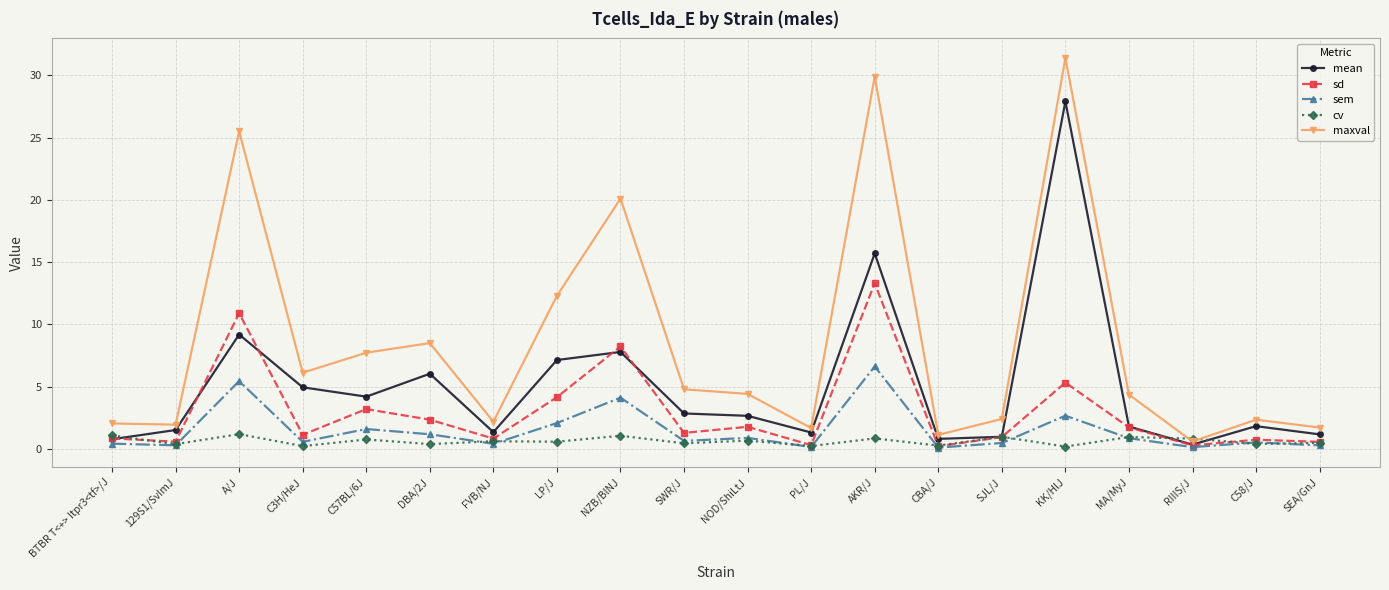

Rank the series by their maximum value, from highest to lowest.

maxval, mean, sd, sem, cv